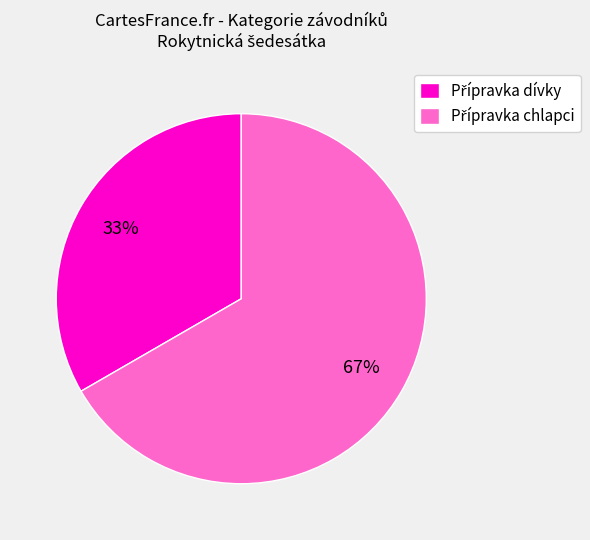

To the nearest percent, what is the average slice percentage?

50%